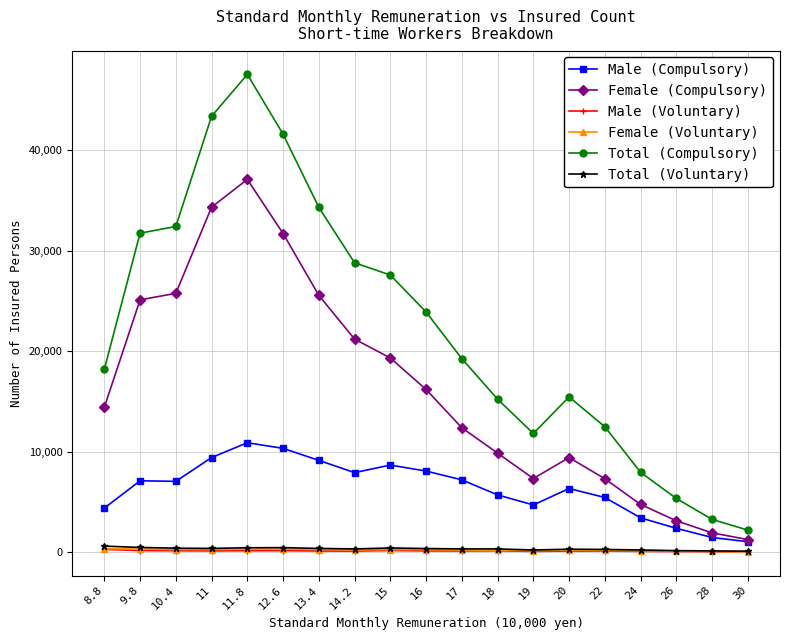

What is the approximate value of Female (Voluntary) at 10.4, to the nearest 50?

250